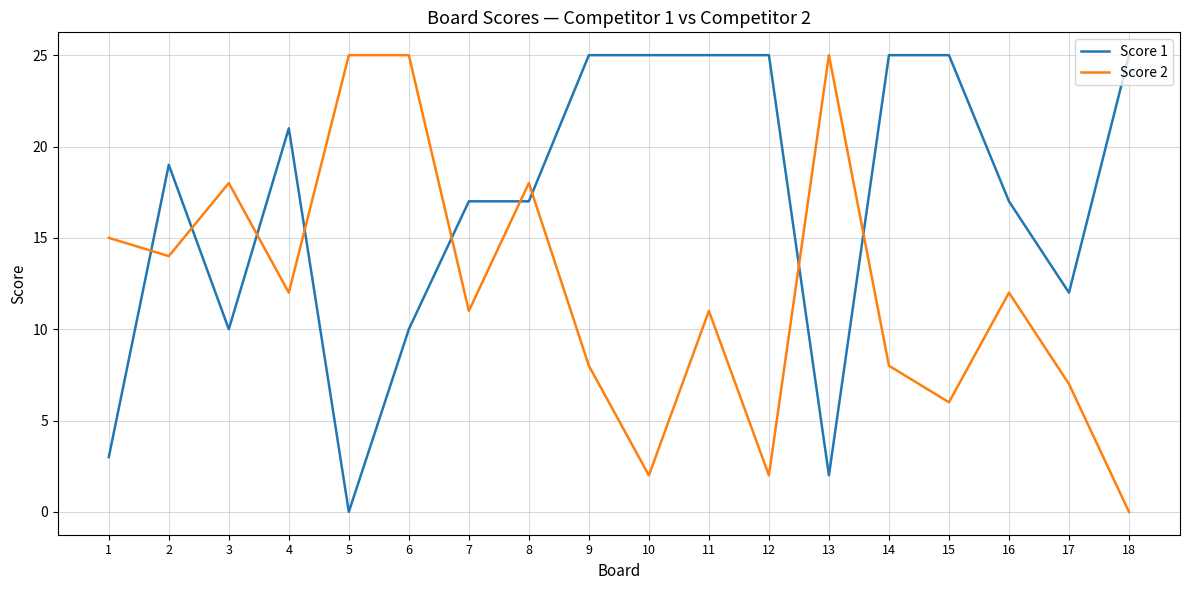

Between 1 and 2, which series saw the biggest shift?

Score 1